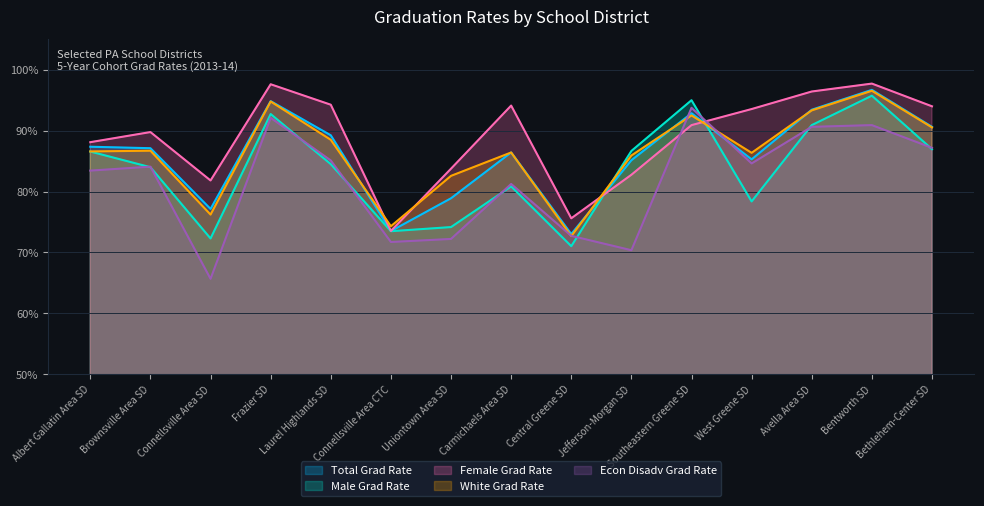

Which series changed the most between Albert Gallatin Area SD and Connellsville Area CTC?

Female Grad Rate